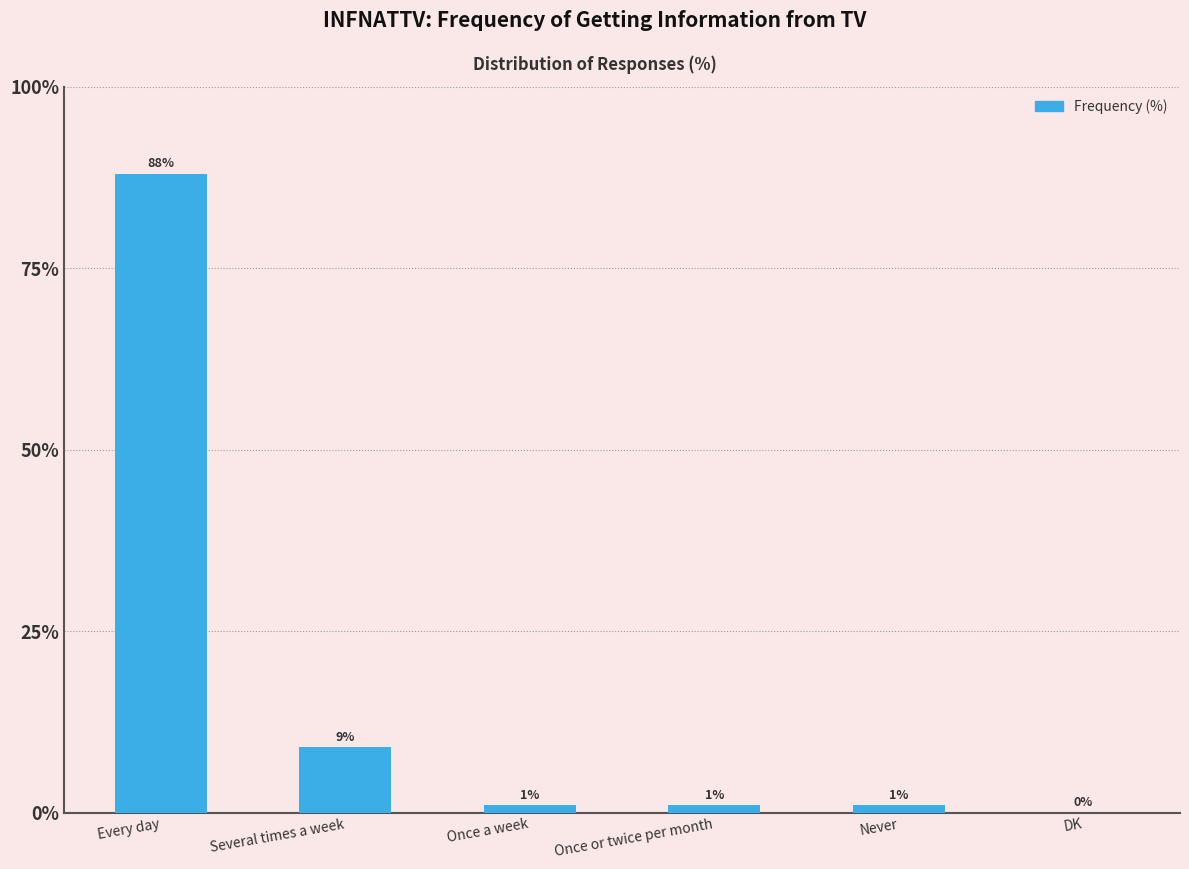

Reading left to right, what are all the values shown in this chart?

Every day=88	Several times a week=9	Once a week=1	Once or twice per month=1	Never=1	DK=0